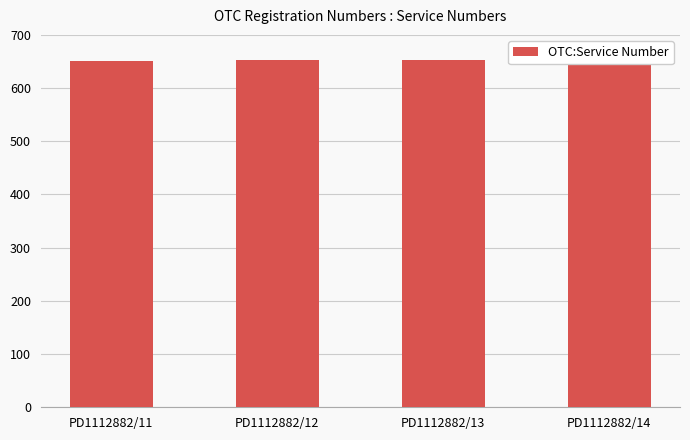

What is the difference between the maximum and second lowest values?

2